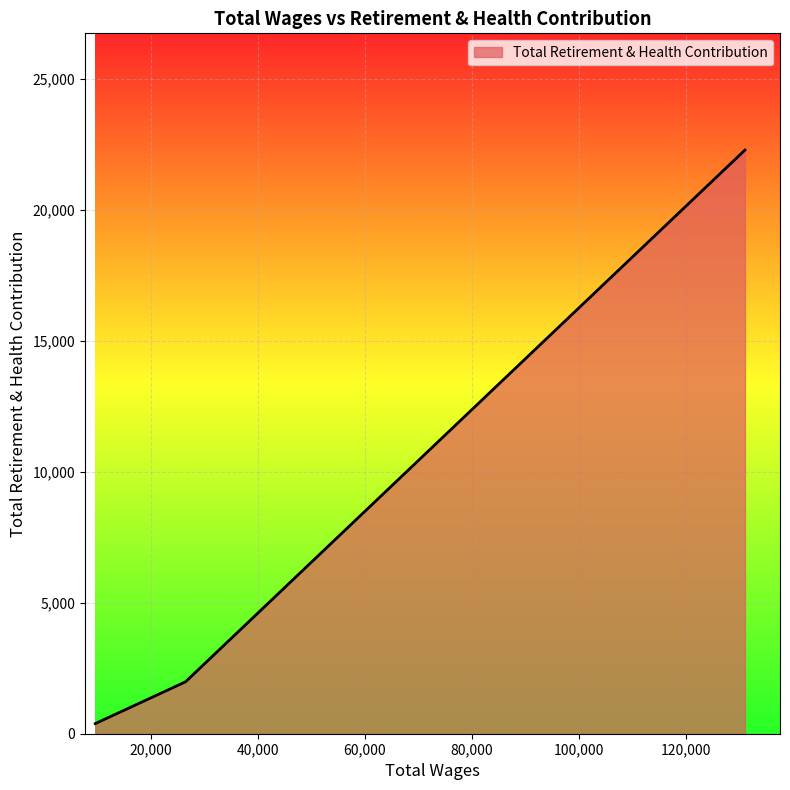

What is the sum of all values?

24644